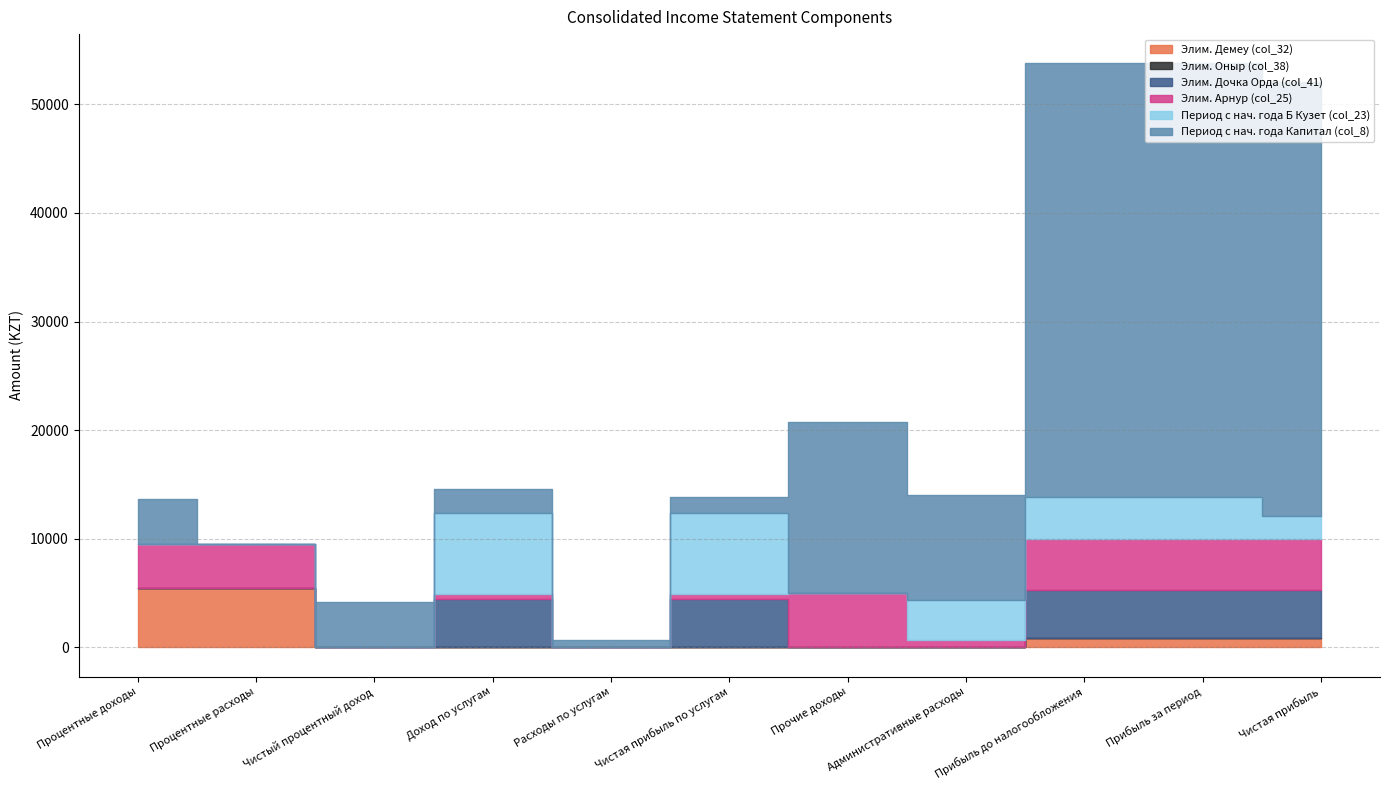

True or false: Элим. Дочка Орда (col_41) and Элим. Арнур (col_25) intersect in this chart.

True